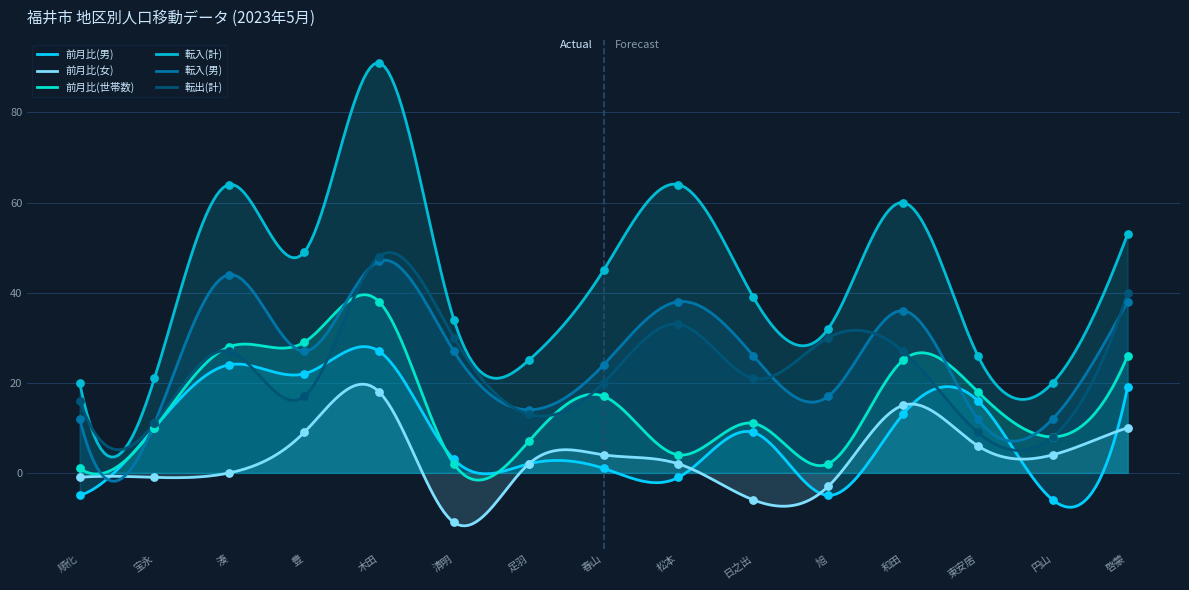

At how many categories does at least one series exceed 23?

12